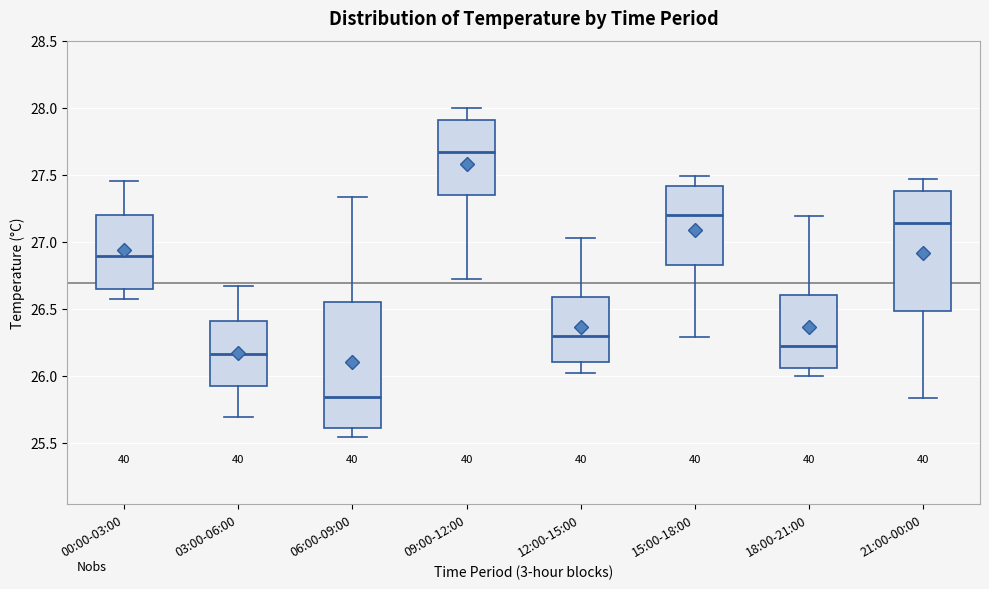

Comparing the boxes themselves (not the whiskers), which one is the tallest?

06:00-09:00